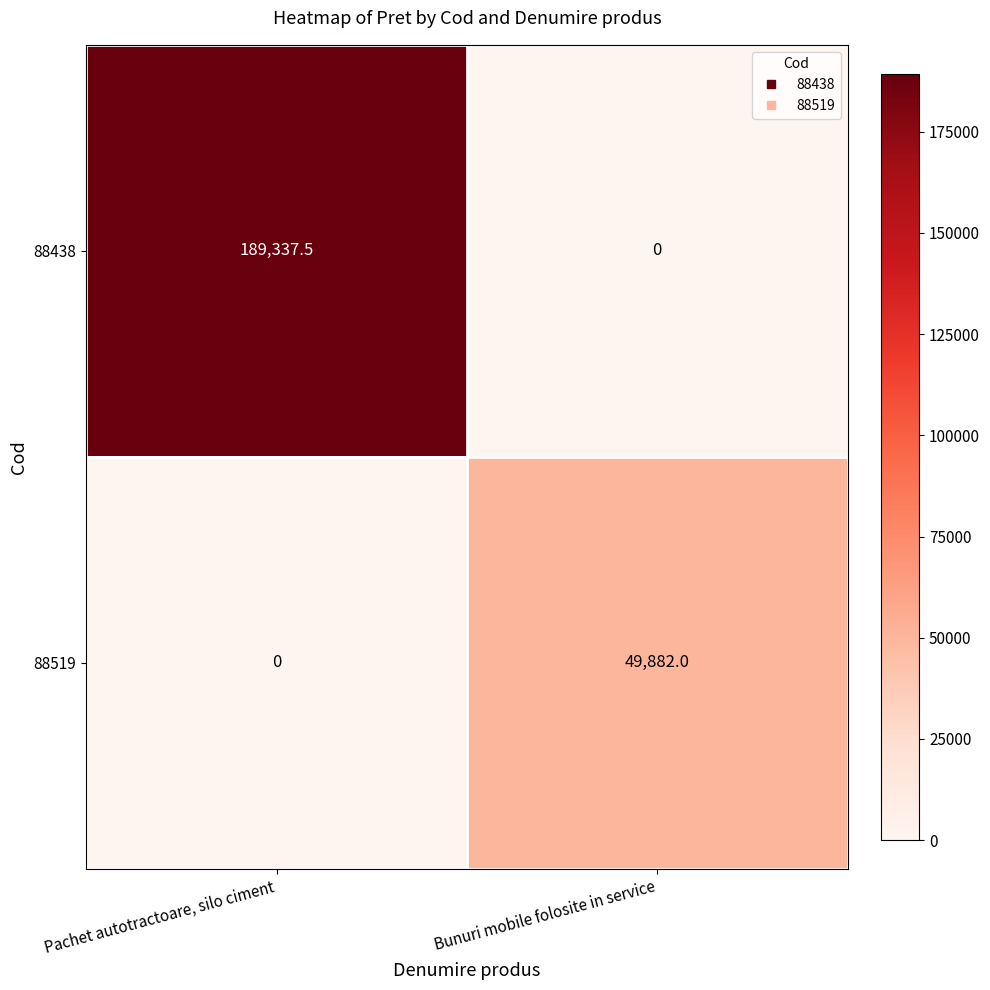

What is the difference between the 88438 values at Pachet autotractoare, silo ciment and Bunuri mobile folosite in service?

189337.5